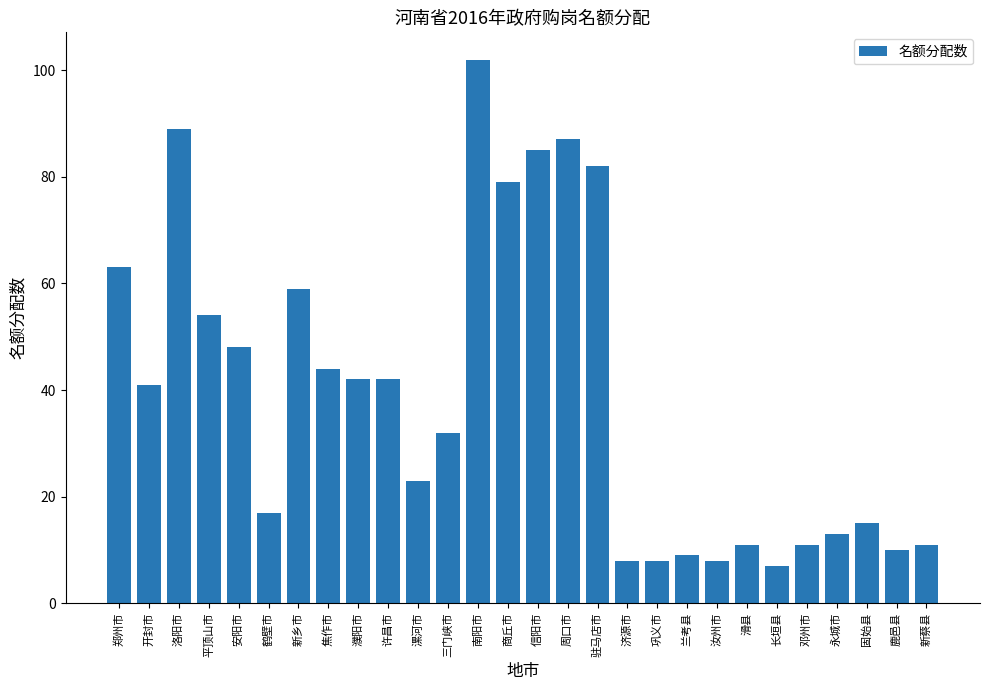

At which label is the value closest to 54?

平顶山市